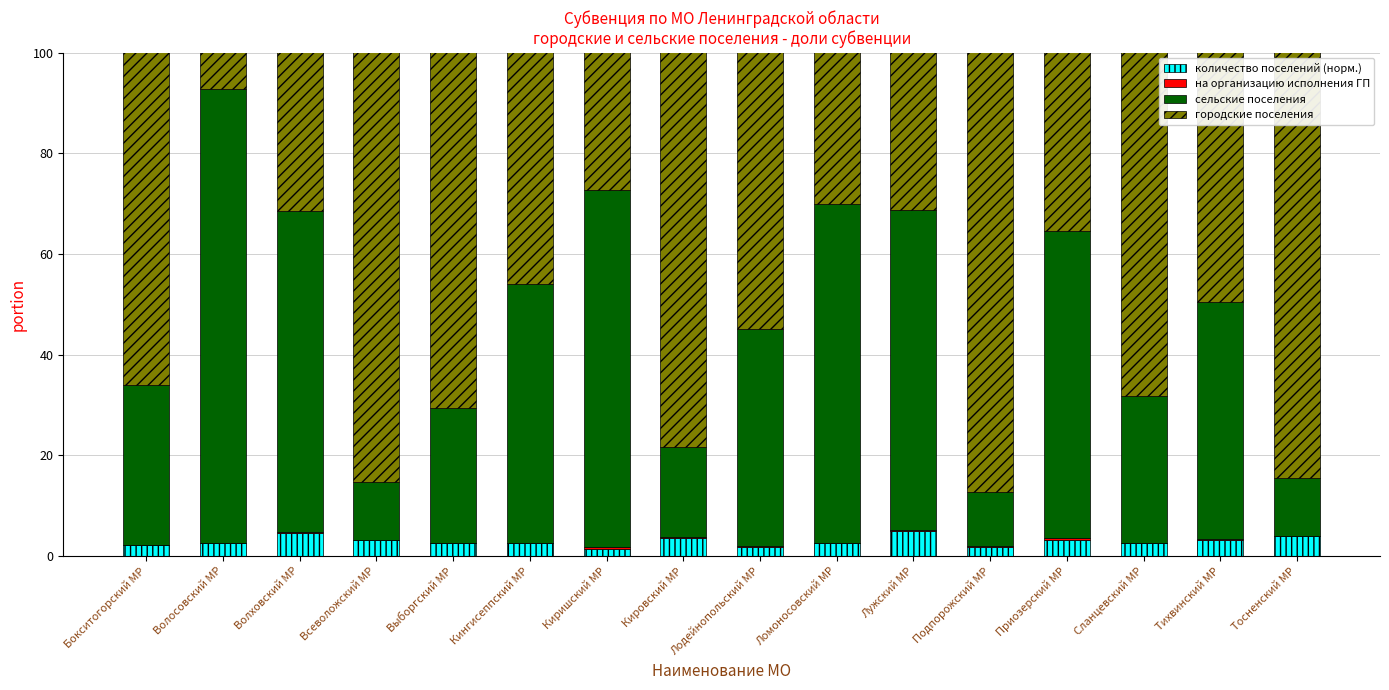

What is the label of the 12th bar from the left?

Подпорожский МР